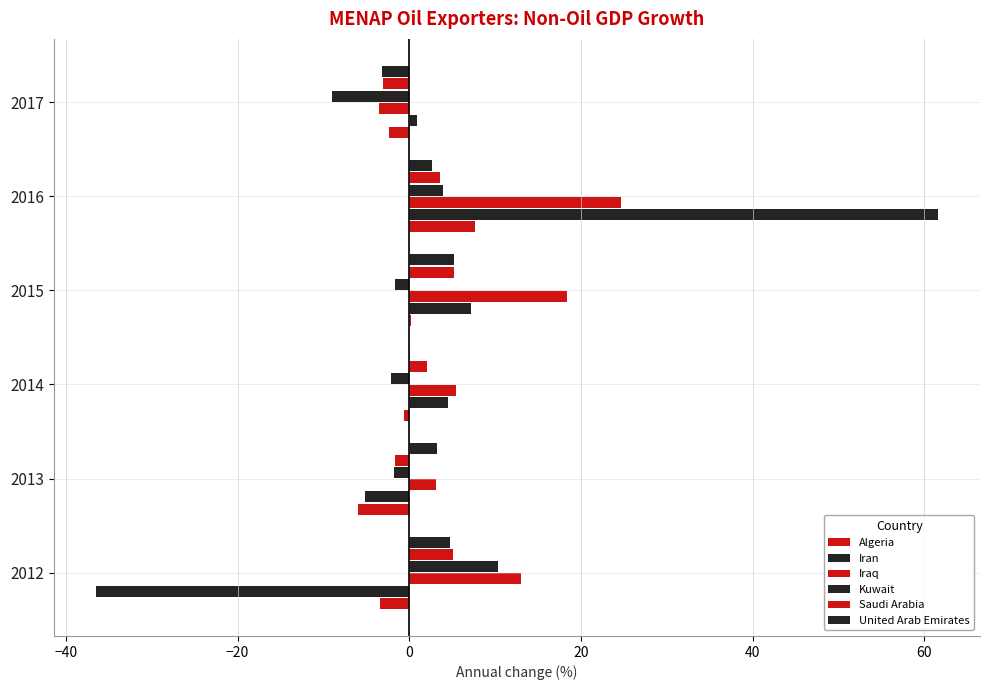

How many series are shown in this chart?

6